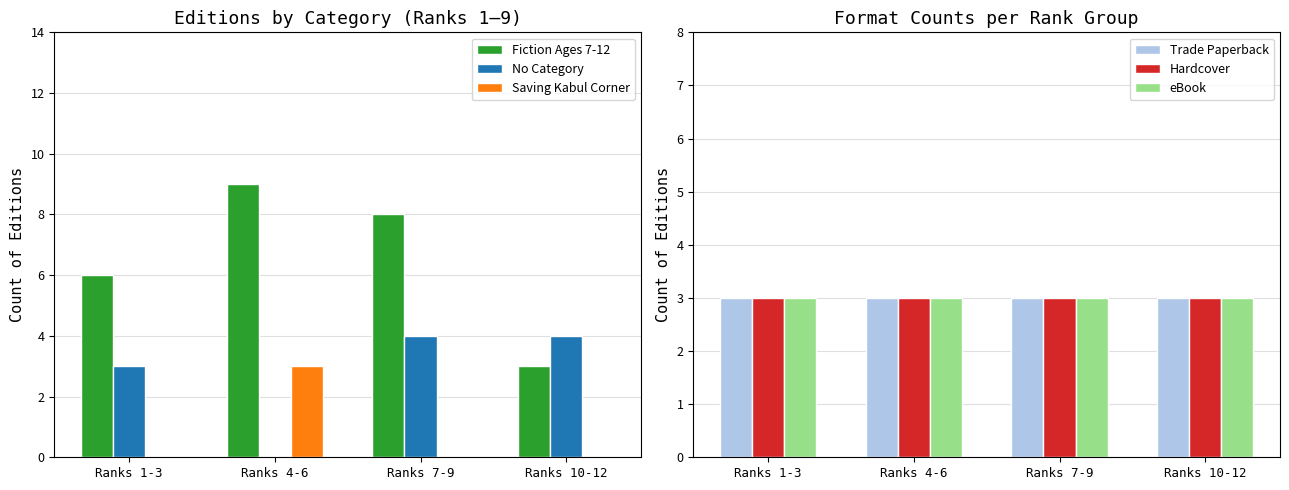

What is the label of the 1st bar from the right?

Ranks 10-12